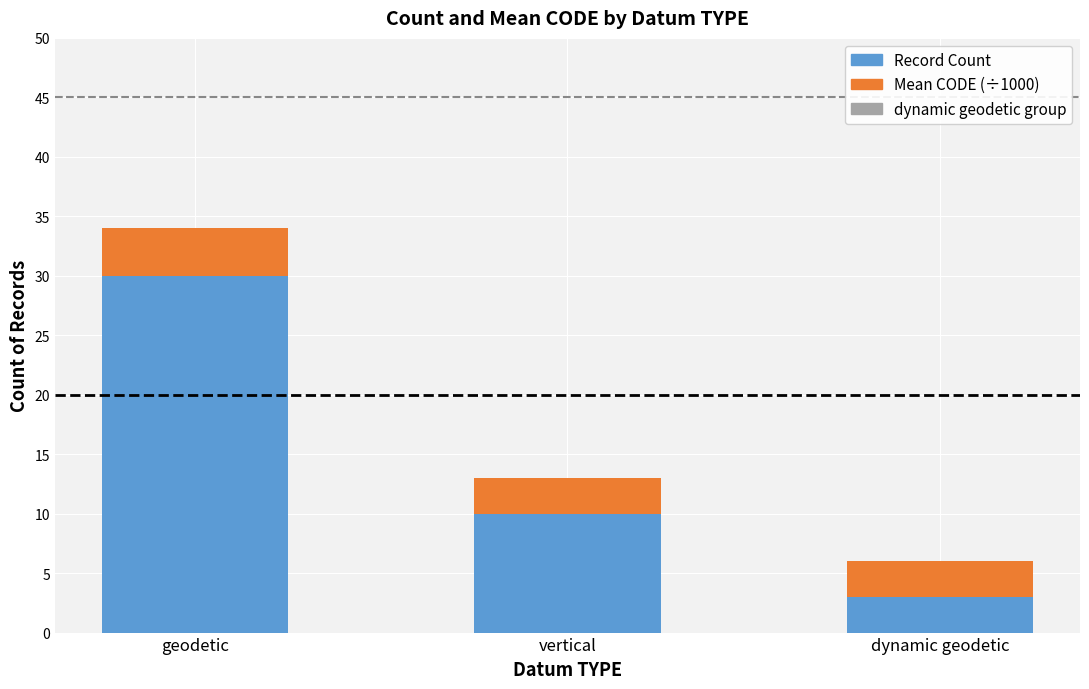

Are the bars grouped side by side (vs. stacked)?

No